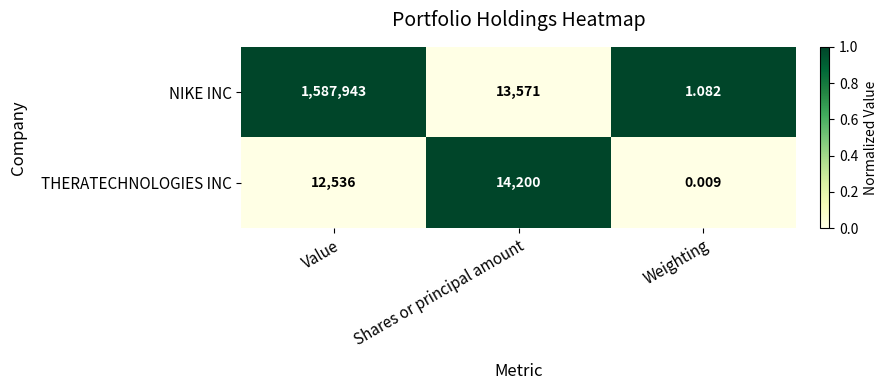

Which series changed the most between Value and Shares or principal amount?

NIKE INC